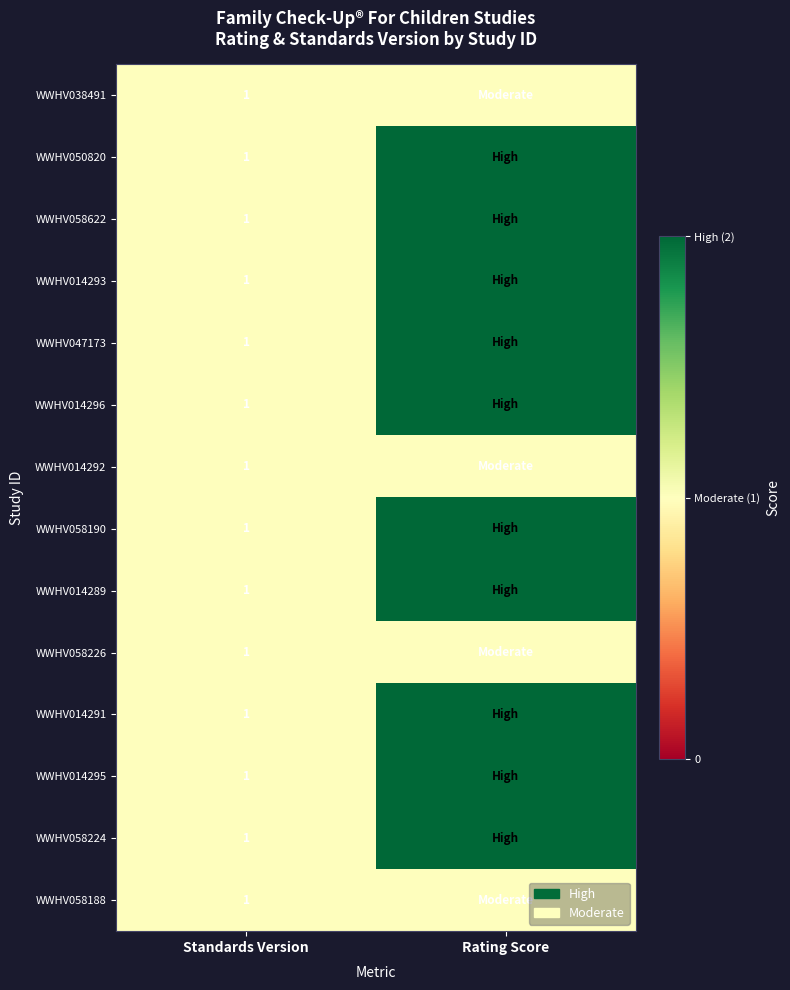

The value of WWHV058224 at Standards Version is 1. True or false?

True